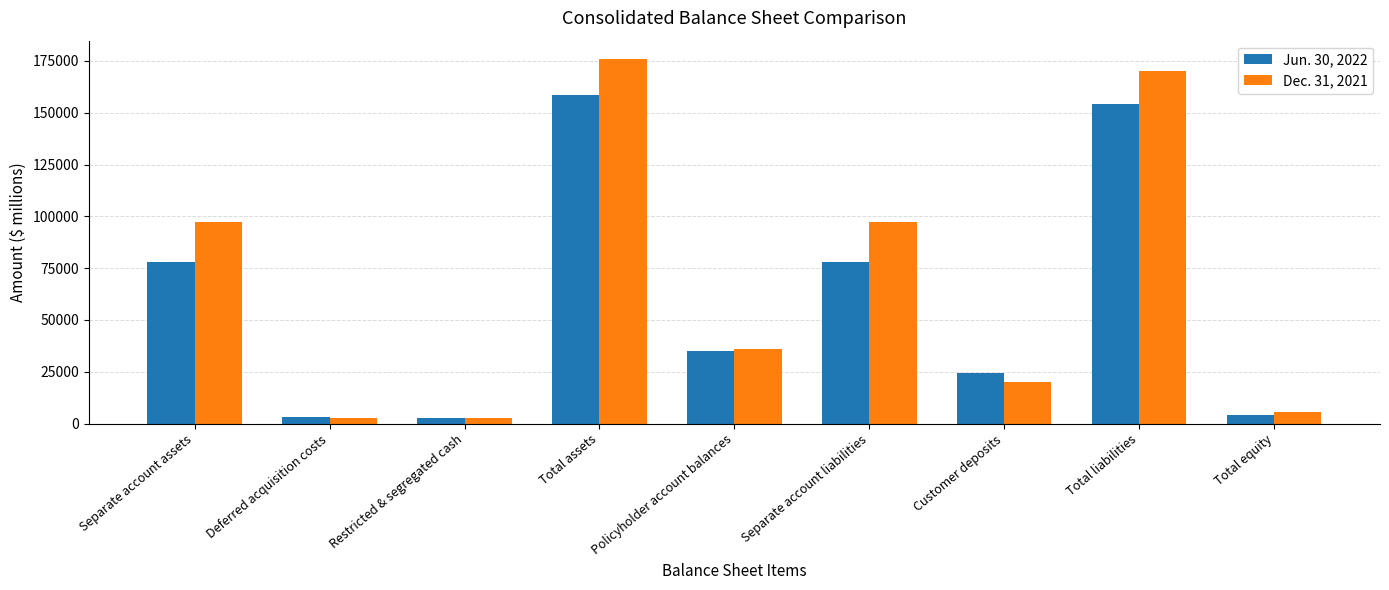

What is the difference between the maximum and minimum values in the Jun. 30, 2022 series?

156003